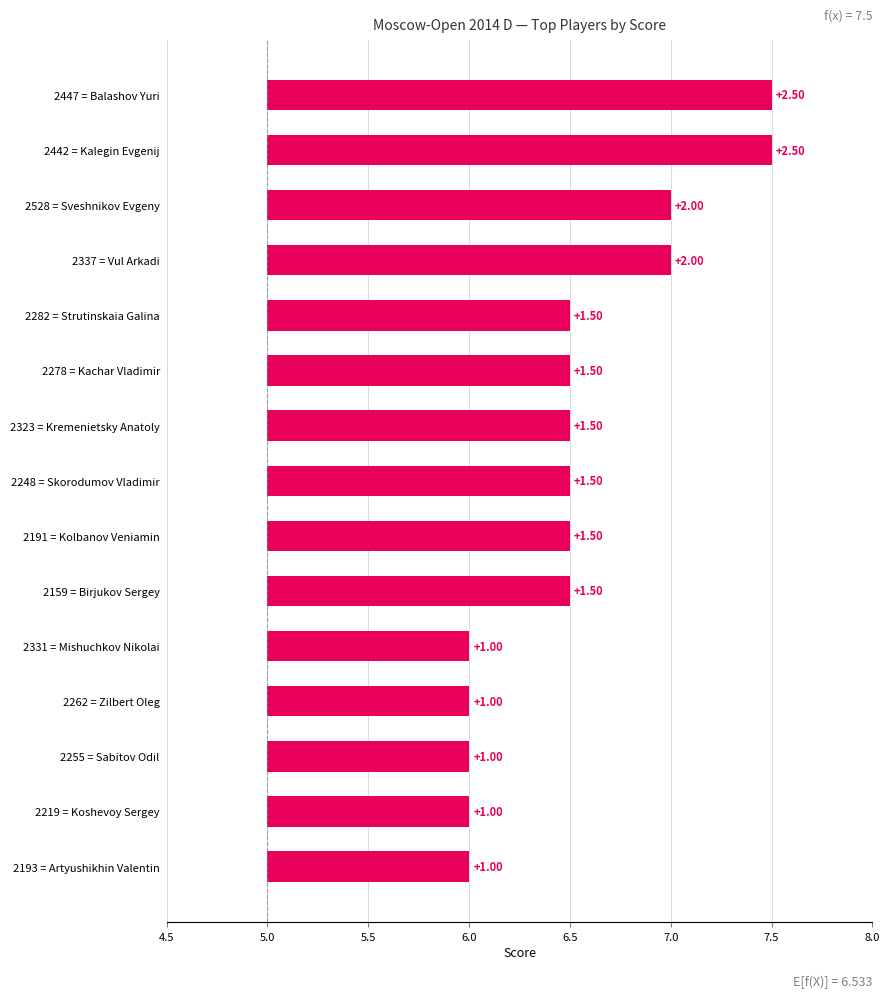

What is the sum of the values at Birjukov Sergey and Artyushikhin Valentin?

12.5